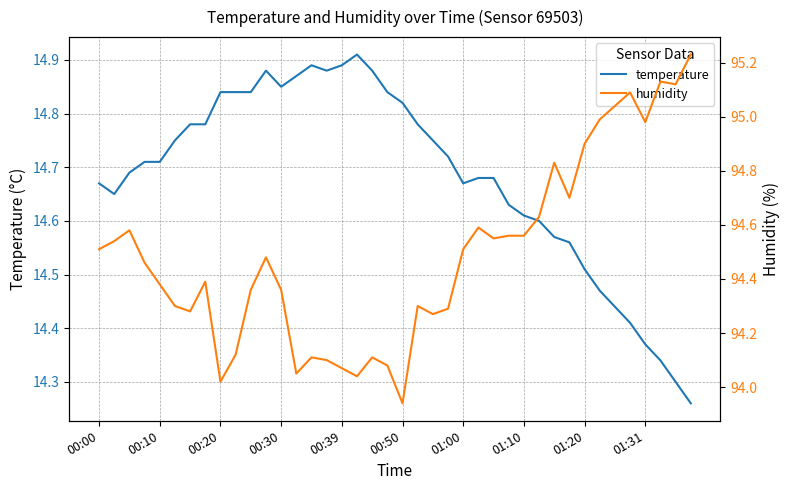

What is the total value across all series at 22?

109.0